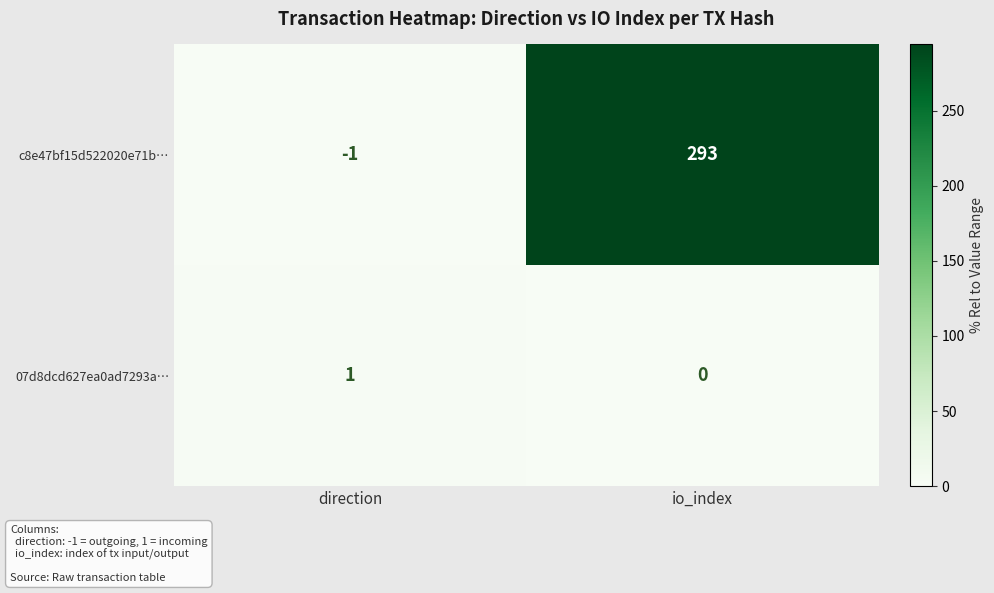

At which category is the sum across all series the highest?

io_index